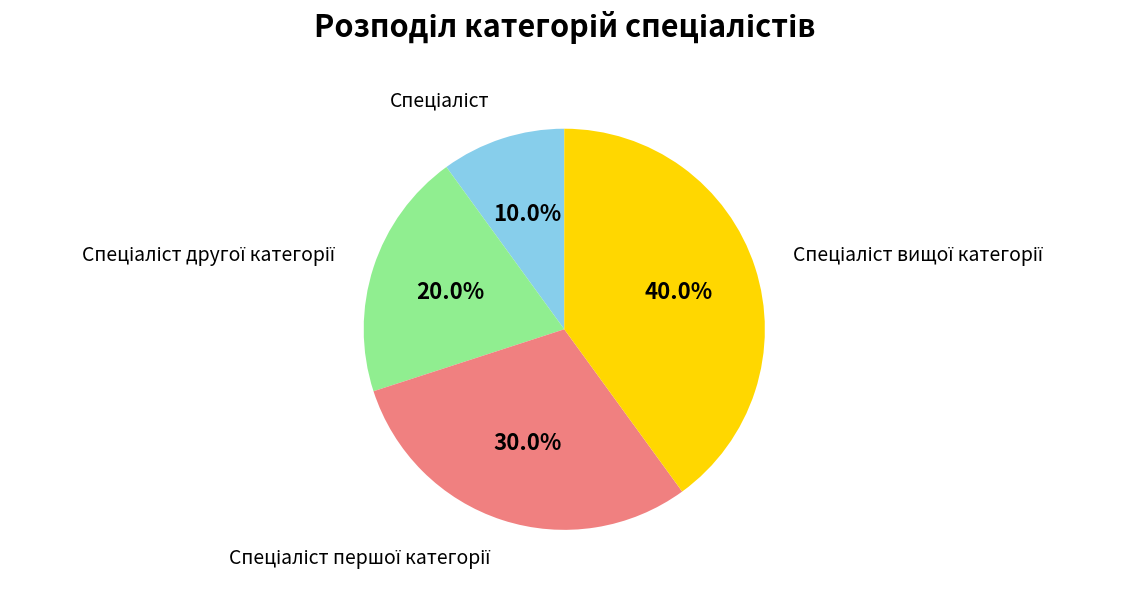

Is there any slice that represents more than half of the pie?

No